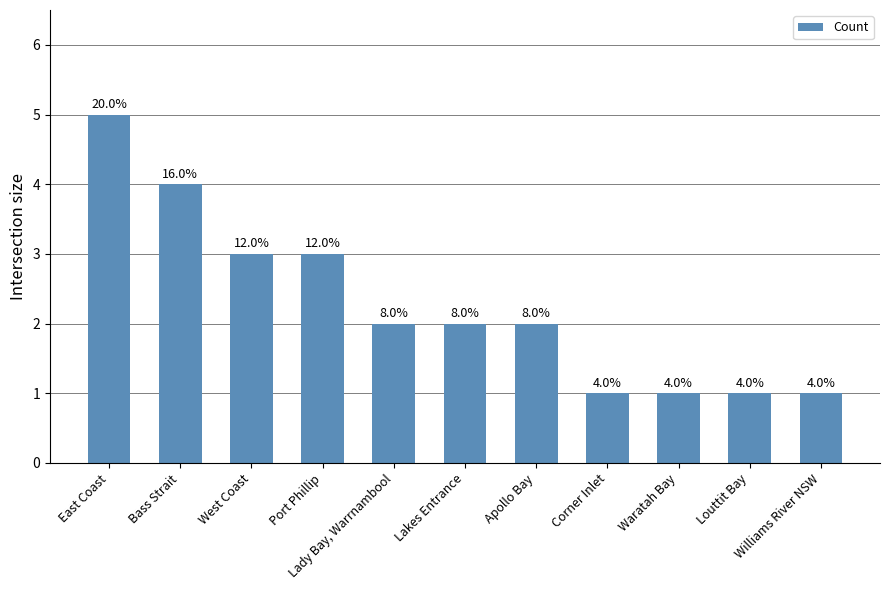

Does the chart contain any negative values?

No